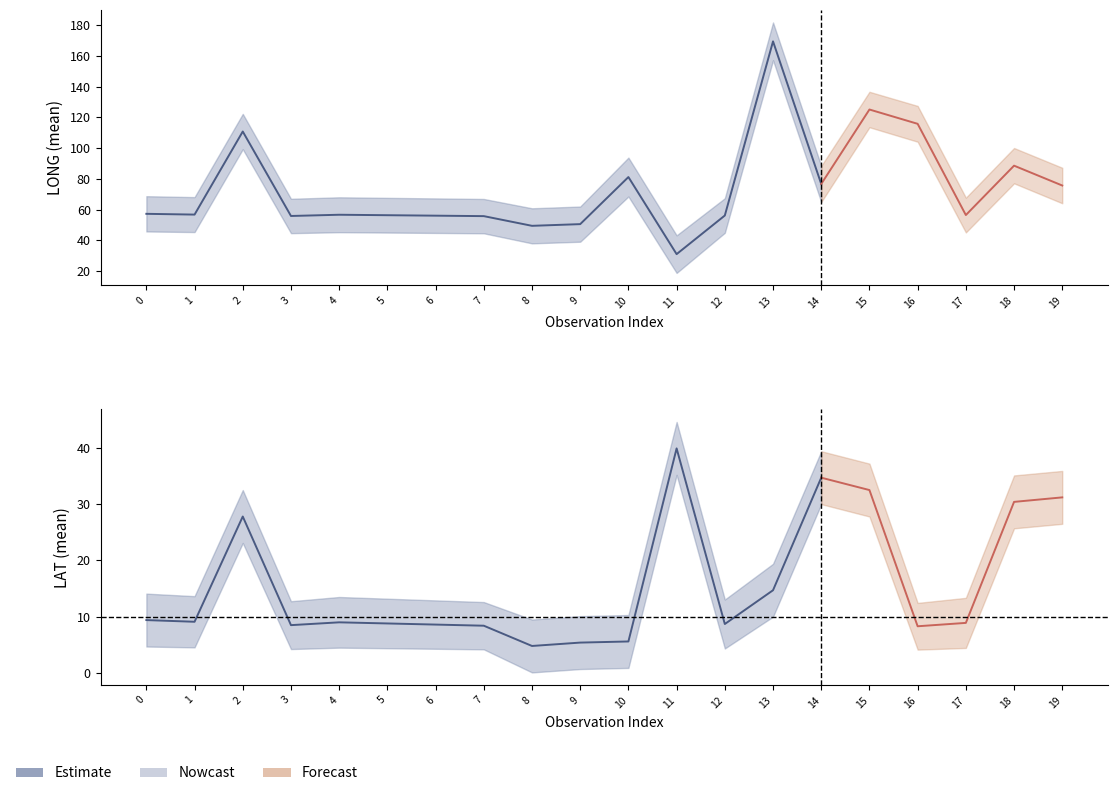

True or false: the data shows 20.7 at 11.

False